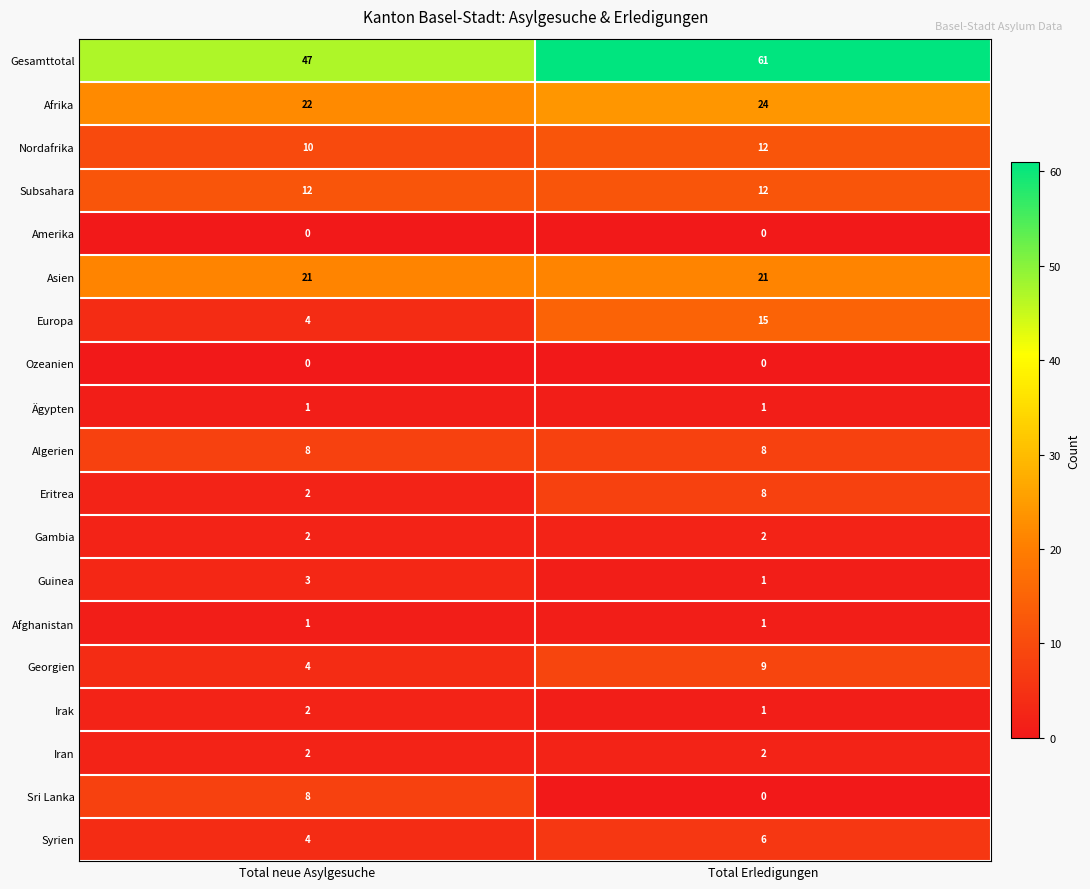

At which label does Nordafrika reach its peak?

Total Erledigungen